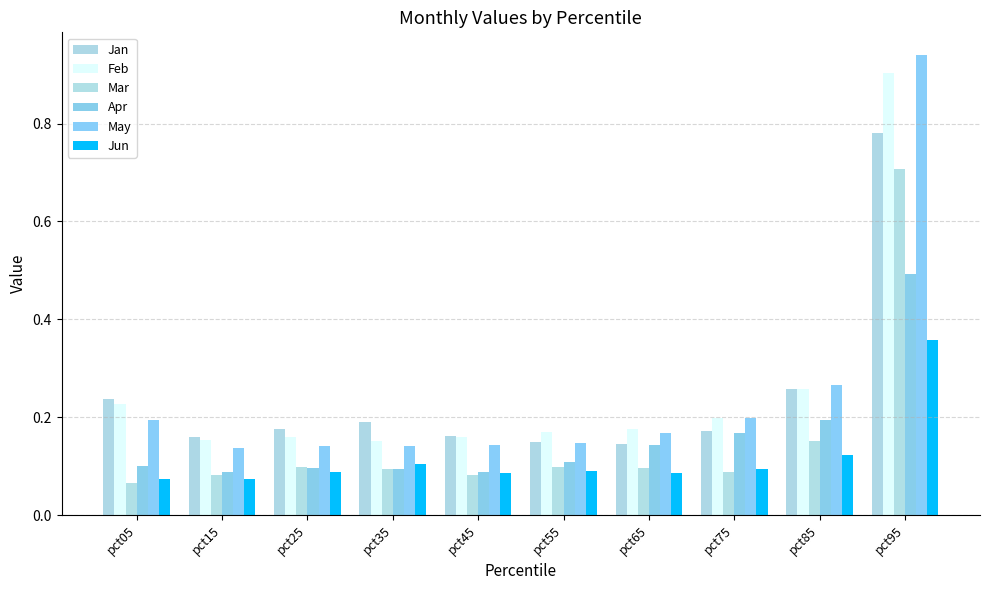

Which series has the largest range (max minus min)?

May